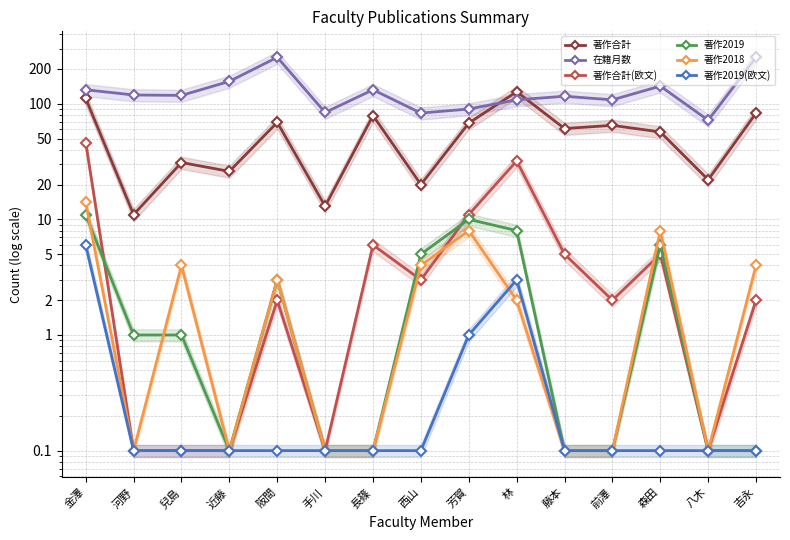

Which series has the widest spread of values?

在籍月数